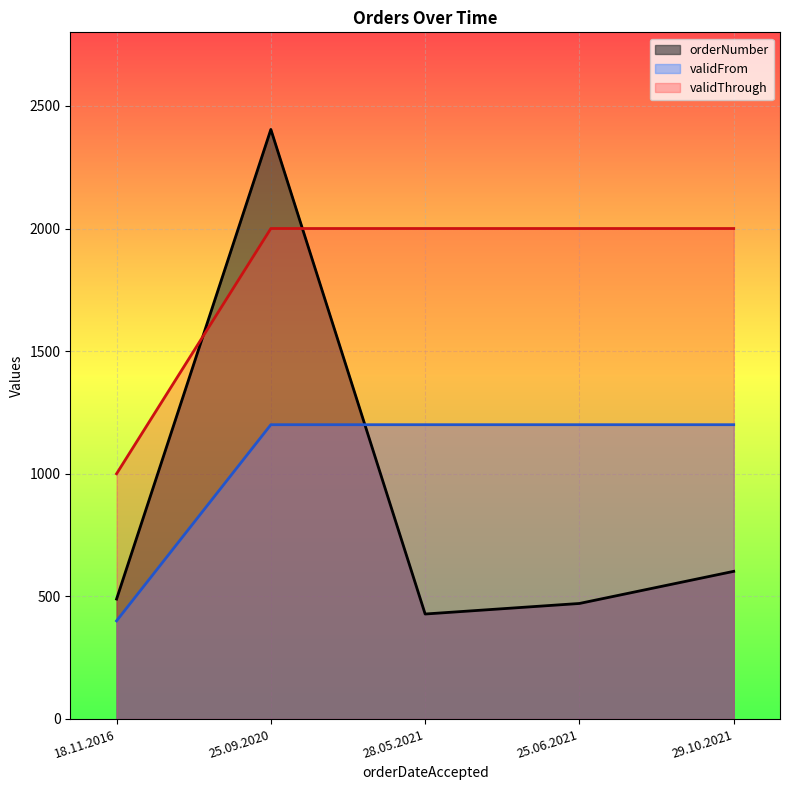

Reading right to left, extract all data points from this chart.

orderNumber: 602	471	428	2404	489
validFrom: 1200	1200	1200	1200	400
validThrough: 2000	2000	2000	2000	1000